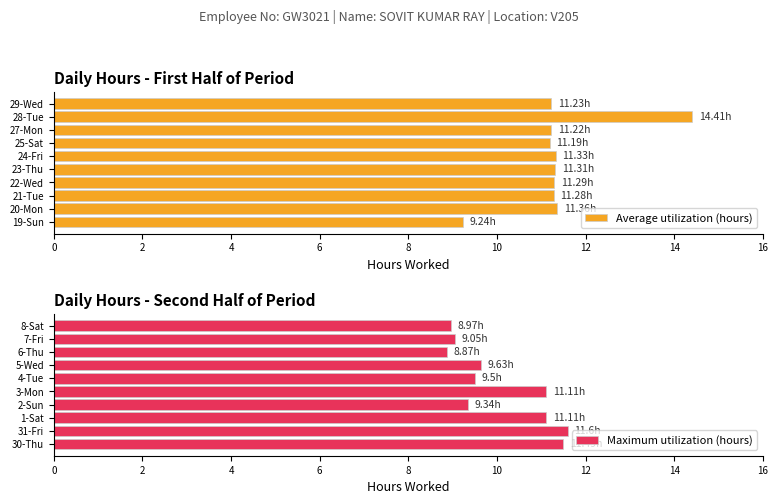

Reading right to left, what are all the values shown in this chart?

Average utilization (hours): 11.2	14.4	11.2	11.2	11.3	11.3	11.3	11.3	11.4	9.2
Maximum utilization (hours): 9.0	9.1	8.9	9.6	9.5	11.1	9.3	11.1	11.6	11.5